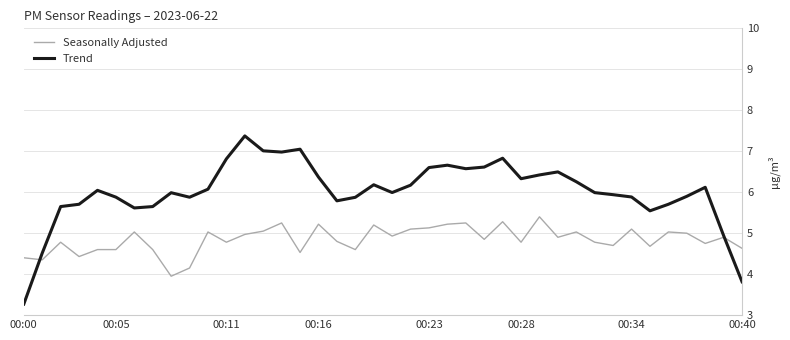

List the series in order of their overall mean, lowest first.

Seasonally Adjusted, Trend